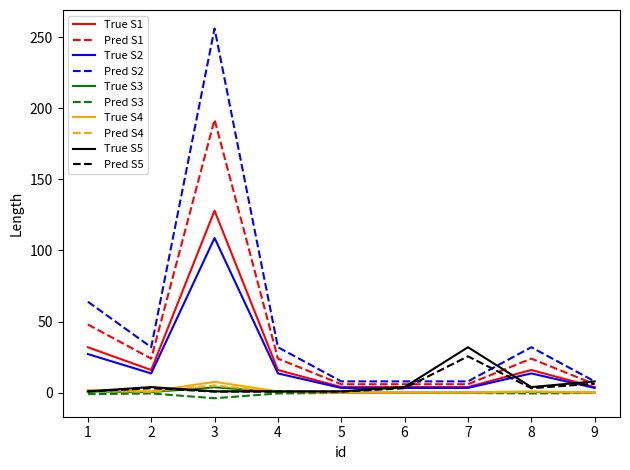

Which series has the largest range (max minus min)?

Pred S2